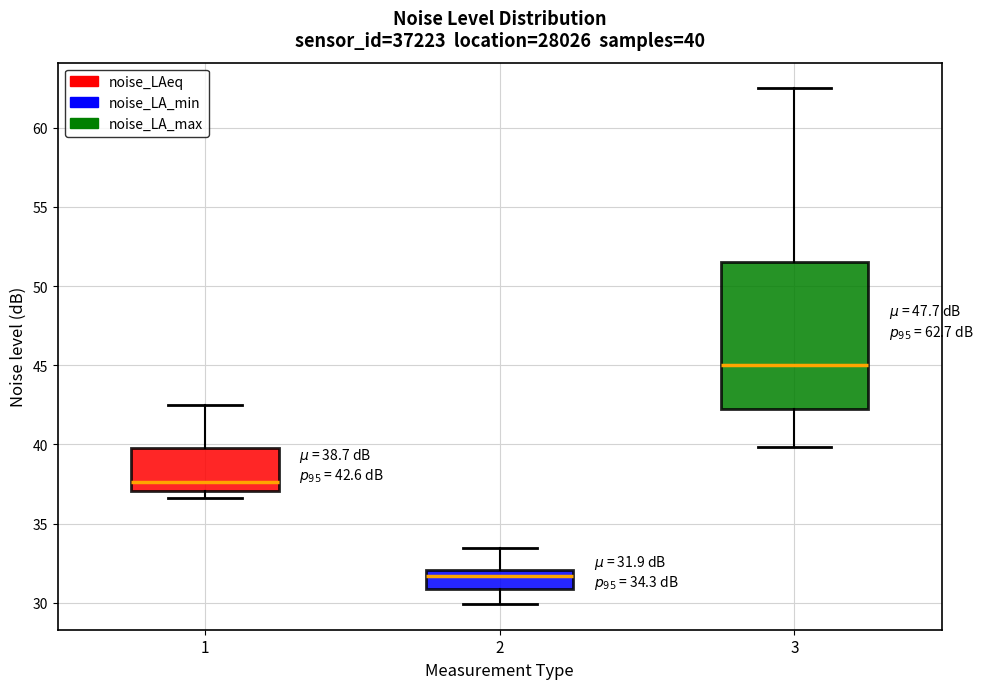

Which box has the highest median line?

3